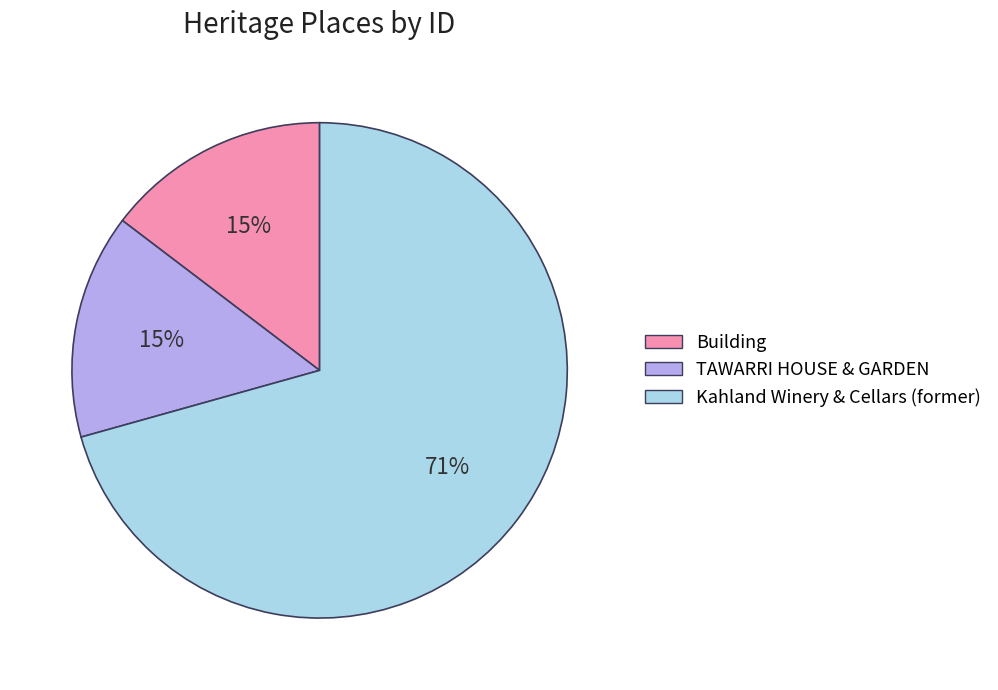

What is the majority slice?

Kahland Winery & Cellars (former)